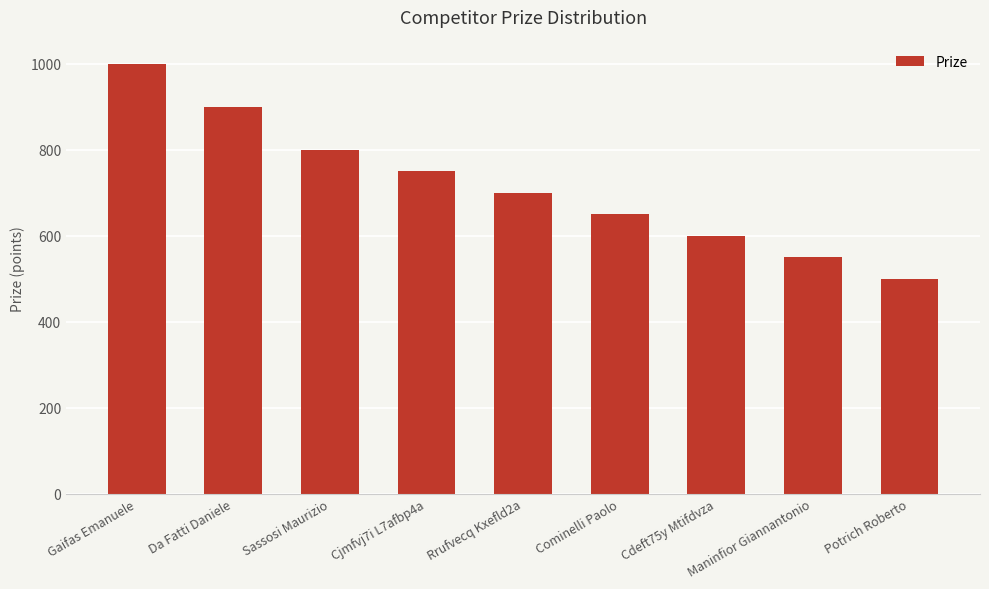

How many bars are there in total?

9